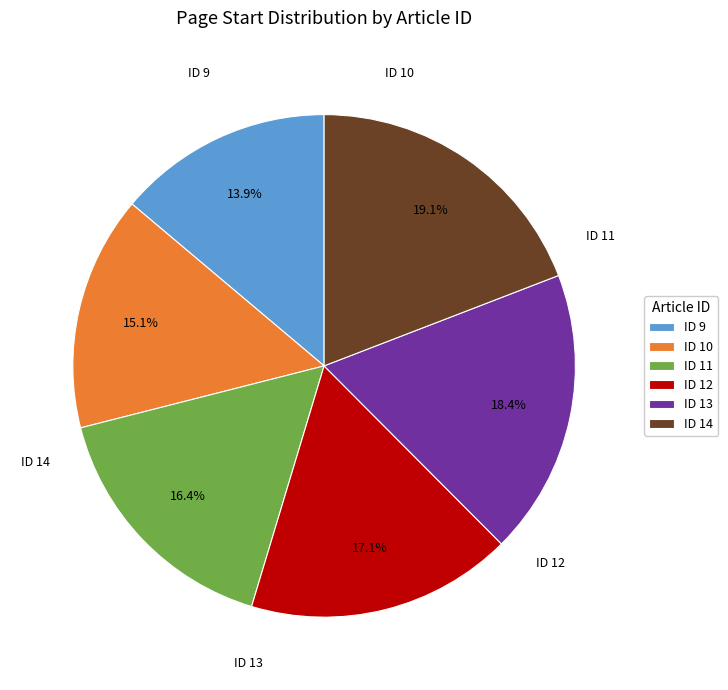

What is the smallest slice in the pie chart?

ID 9